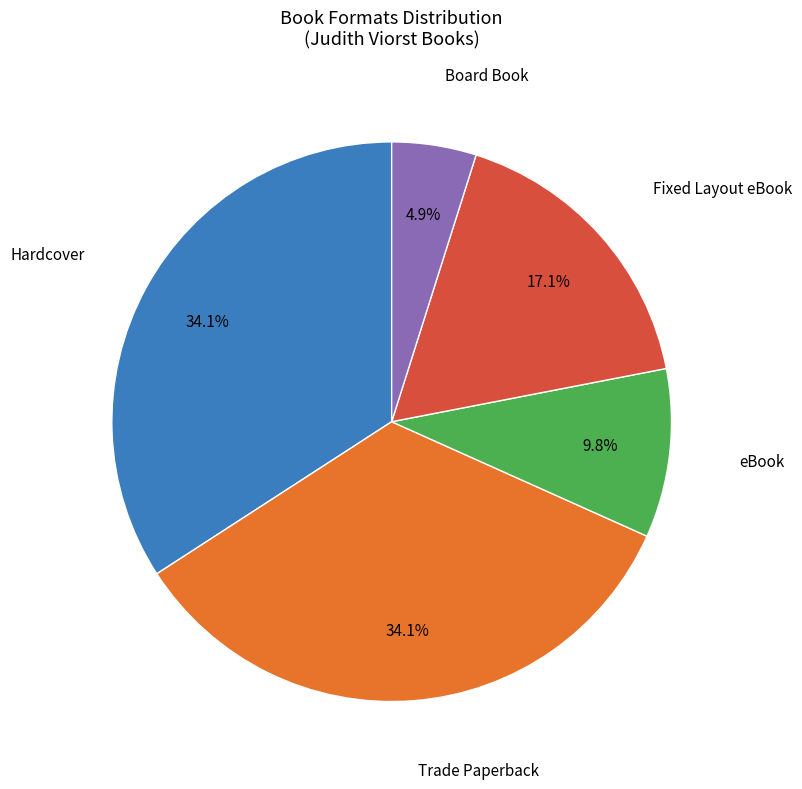

Does any single category account for the majority?

No